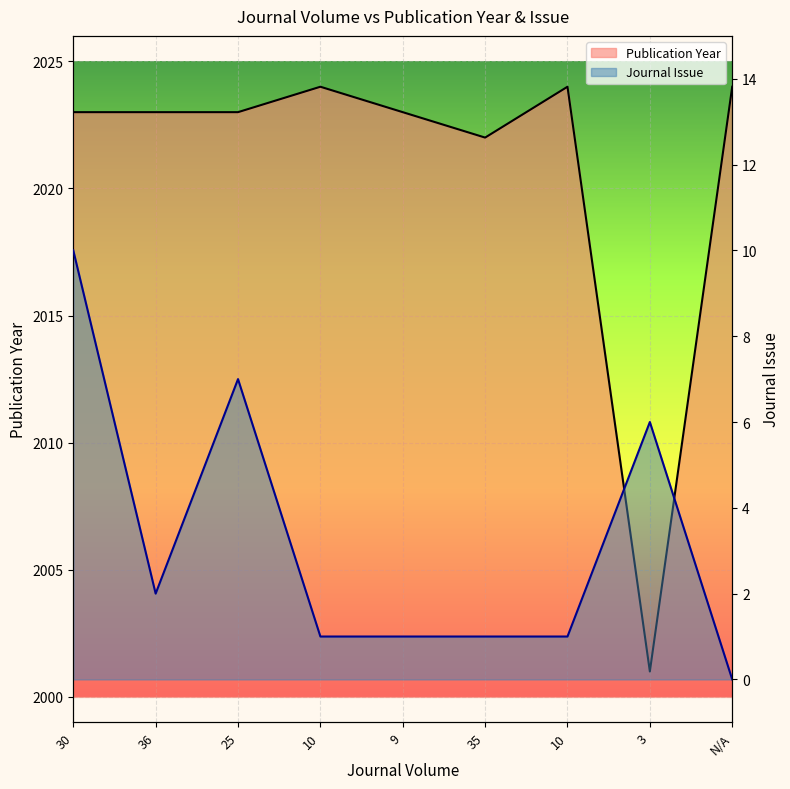

What is the total value across all series at 10?

2025